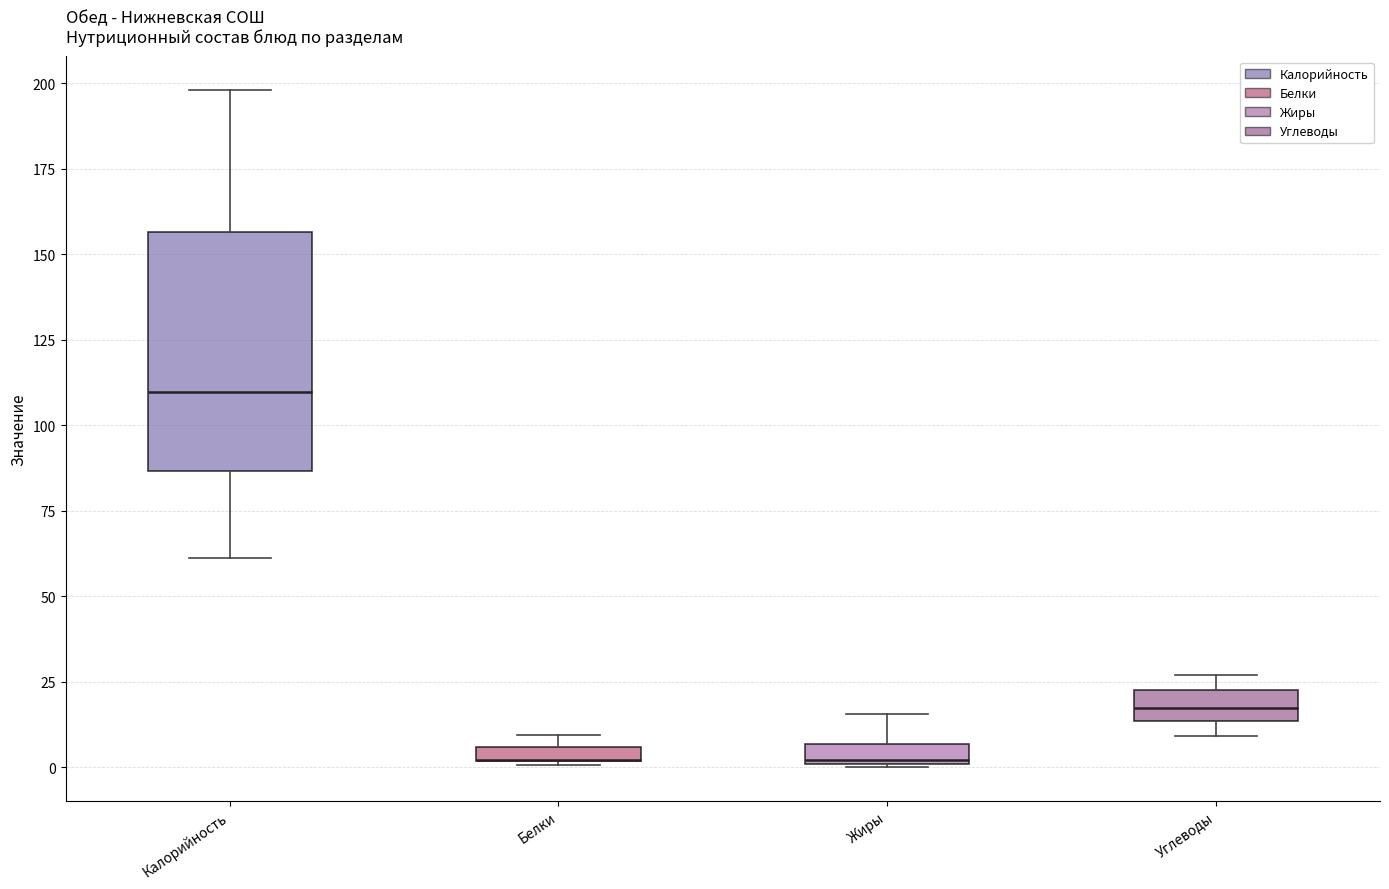

Where is the lower edge of the box for Углеводы on the y-axis? The values are not printed on the chart, so give them approximately, as read against the axis.

15